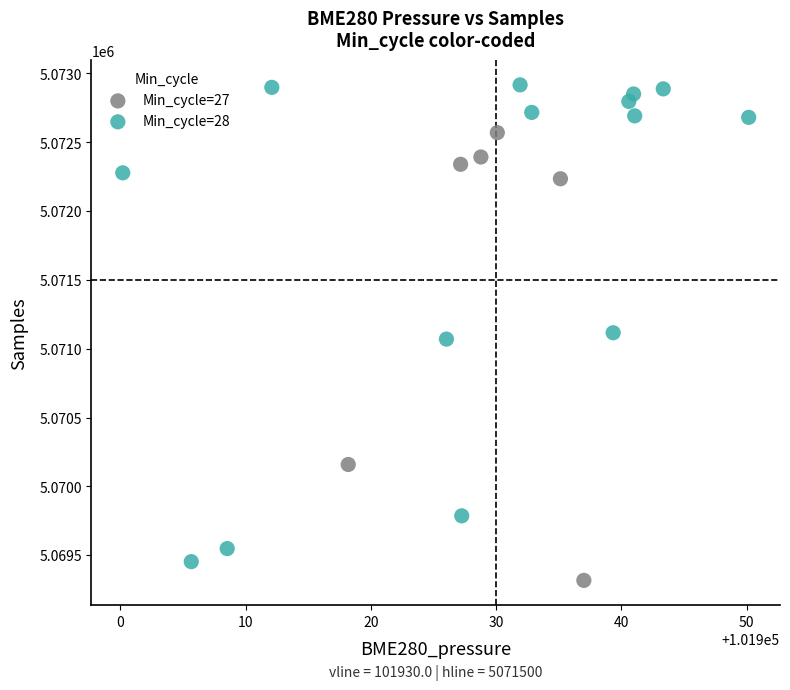

Which series reaches the maximum Y coordinate?

Min_cycle=28